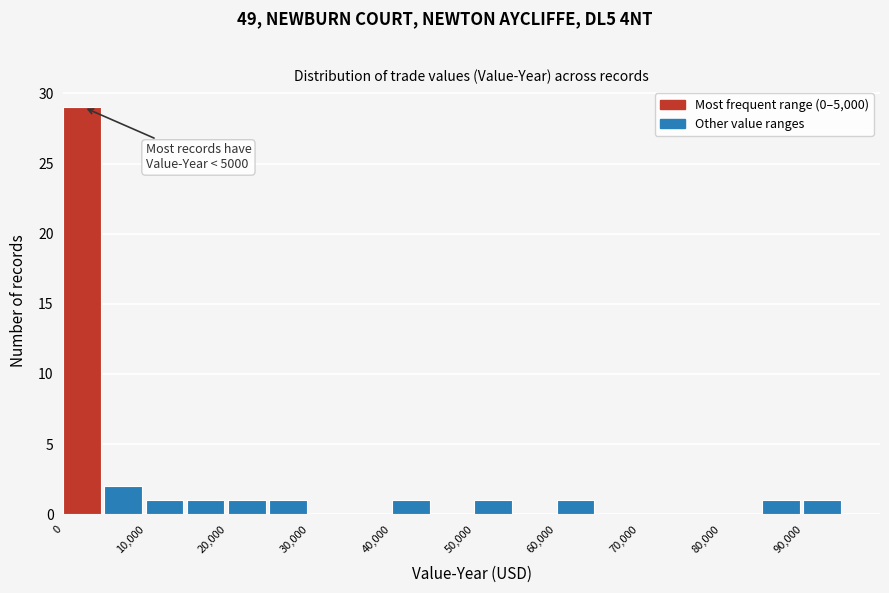

Which range on the x-axis has the tallest bar?

0 to 5000